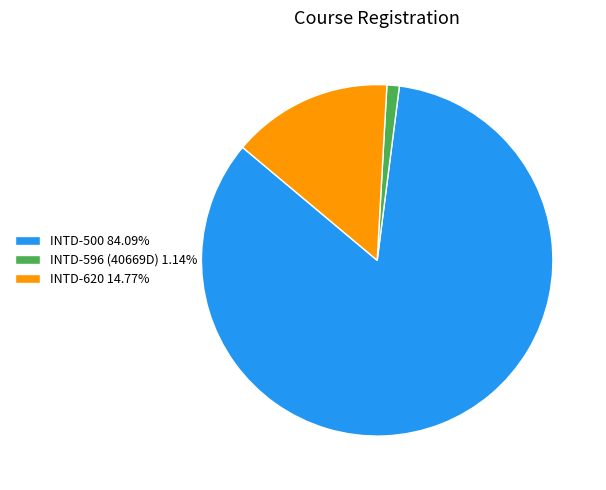

Combined, do INTD-620 14.77% and INTD-500 84.09% account for over 50%?

Yes